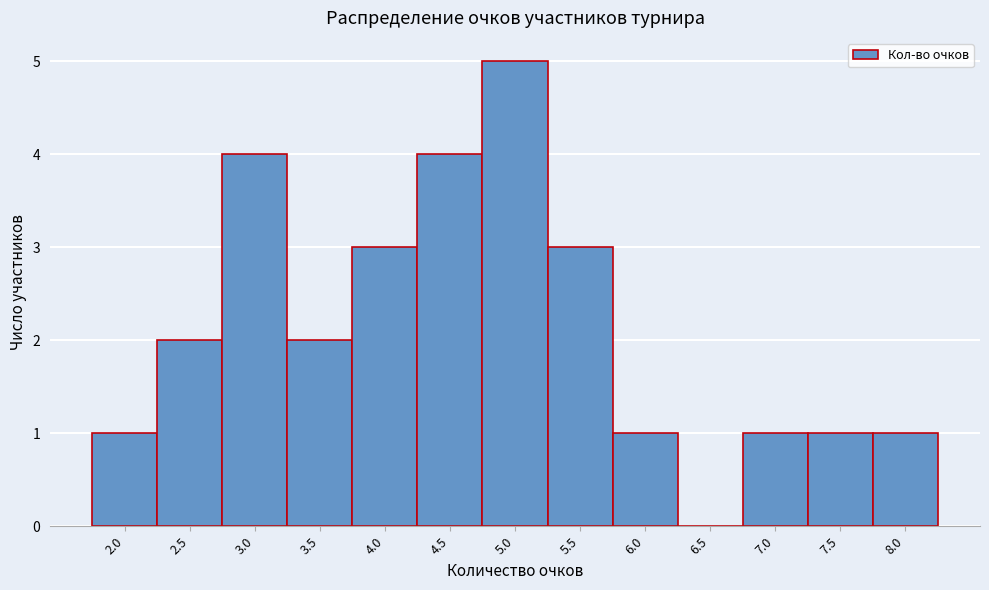

What is the height of the bar covering 7.25 to 7.75 on the x-axis? The values are not printed on the chart, so give them approximately, as read against the axis.

1